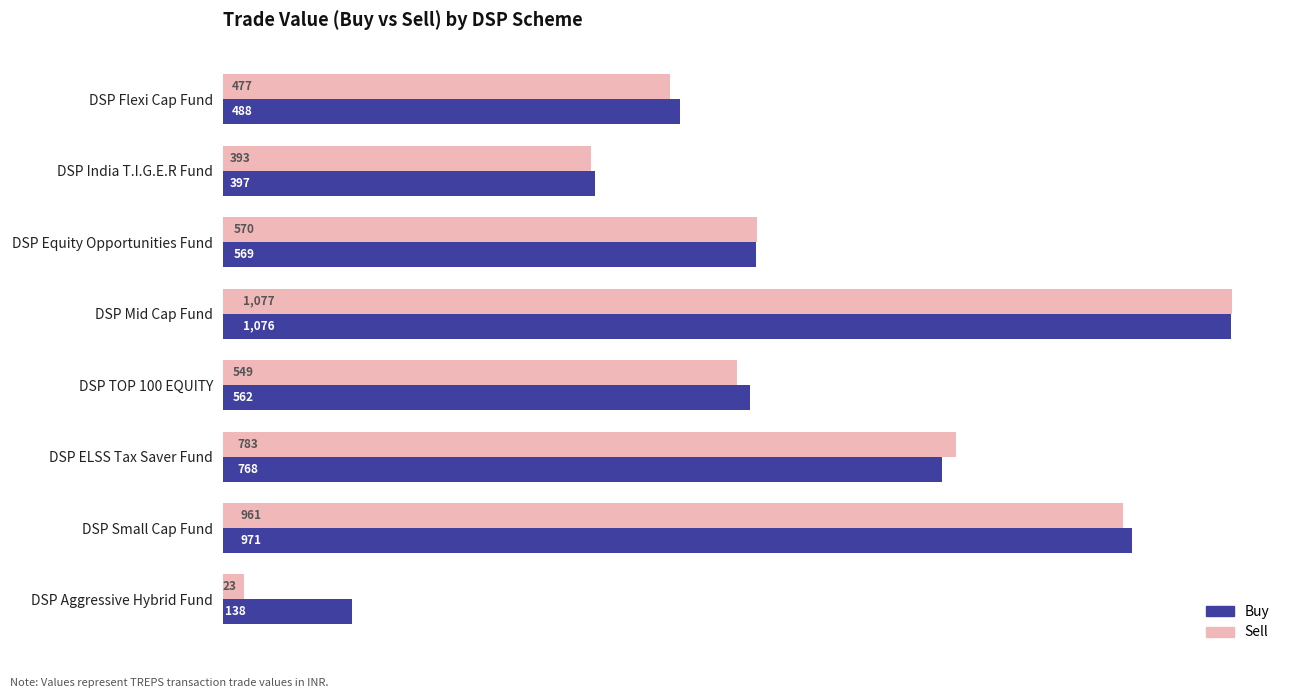

True or false: Sell has a value of 549.1 at DSP TOP 100 EQUITY.

True